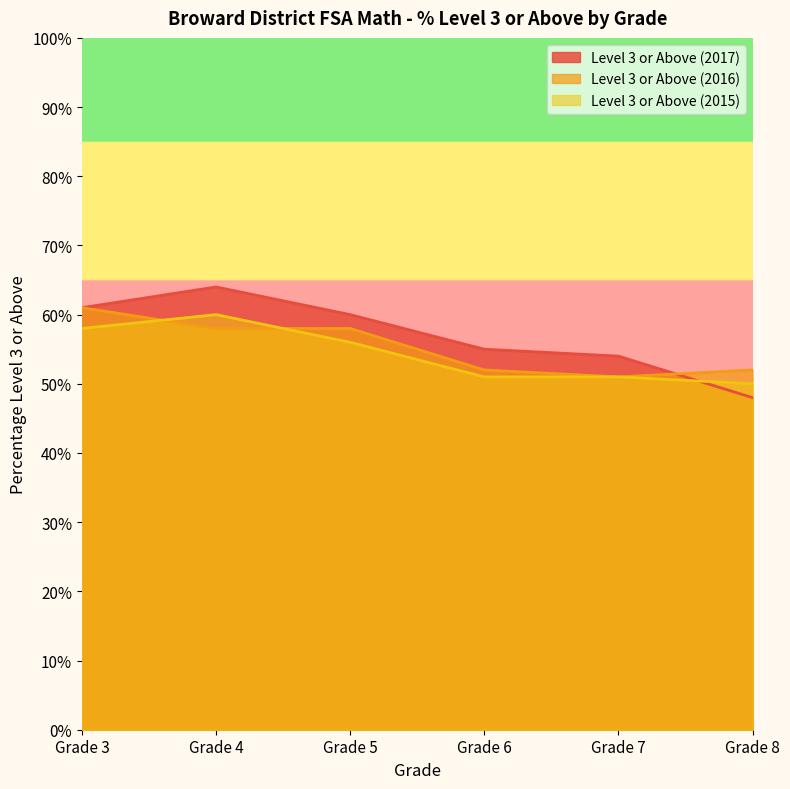

Which series has the largest total across all categories?

Level 3 or Above (2017)